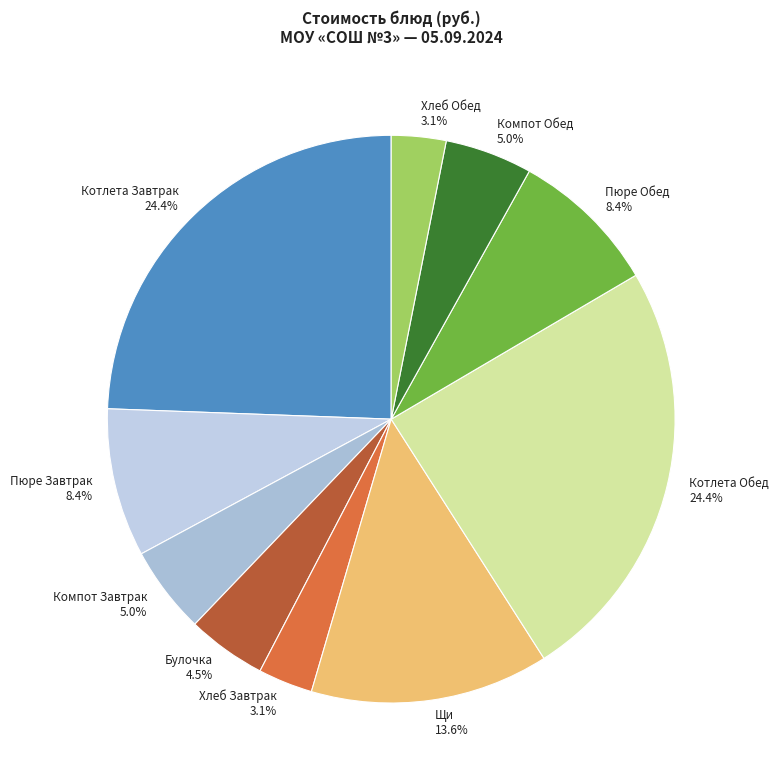

To the nearest percent, what percentage of the pie is Пюре Завтрак?

8%